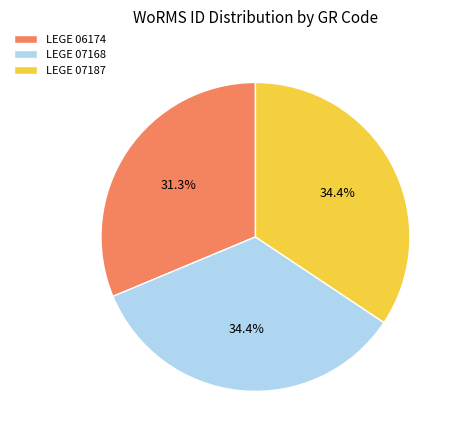

What percentage is NOT represented by LEGE 07187?

65.6%